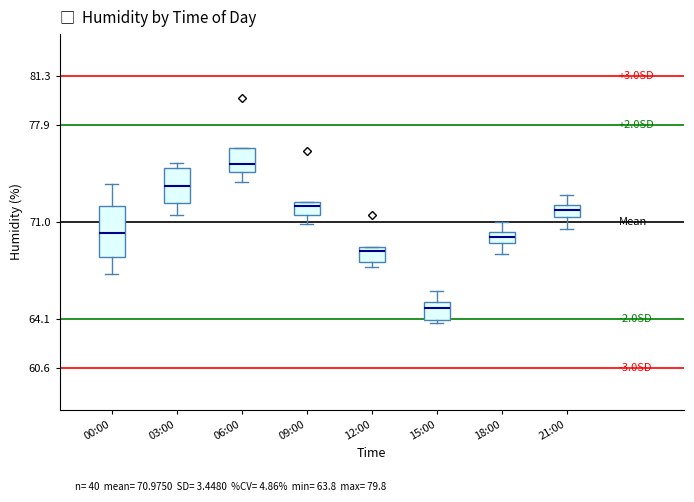

Reading left to right, read every box against the y-axis: the position of its median line, the range the box covers, and the ends of its whiskers. The values are not printed on the chart, so give them approximately, as read against the axis.

00:00: median 70.0, box 68.5 to 72.0, whiskers 67.5 to 73.5
03:00: median 73.5, box 72.5 to 75.0, whiskers 71.5 to 75.0 (just above the box's upper edge)
06:00: median 75.0, box 74.5 to 76.0, whiskers 74.0 to 76.0
09:00: median 72.0, box 71.5 to 72.5, whiskers 71.0 to 72.5
12:00: median 69.0 (just below the box's upper edge), box 68.0 to 69.0, whiskers 68.0 (just below the box's lower edge) to 69.0
15:00: median 65.0, box 64.0 to 65.5, whiskers 64.0 (just below the box's lower edge) to 66.0
18:00: median 70.0, box 69.5 to 70.5, whiskers 68.5 to 71.0
21:00: median 72.0 (inside the box), box 71.5 to 72.0, whiskers 70.5 to 73.0